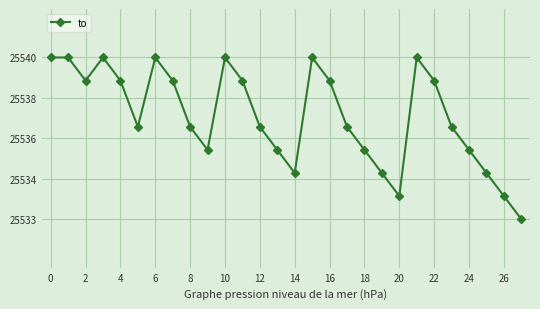

Is this an area chart (filled region under the line)?

No